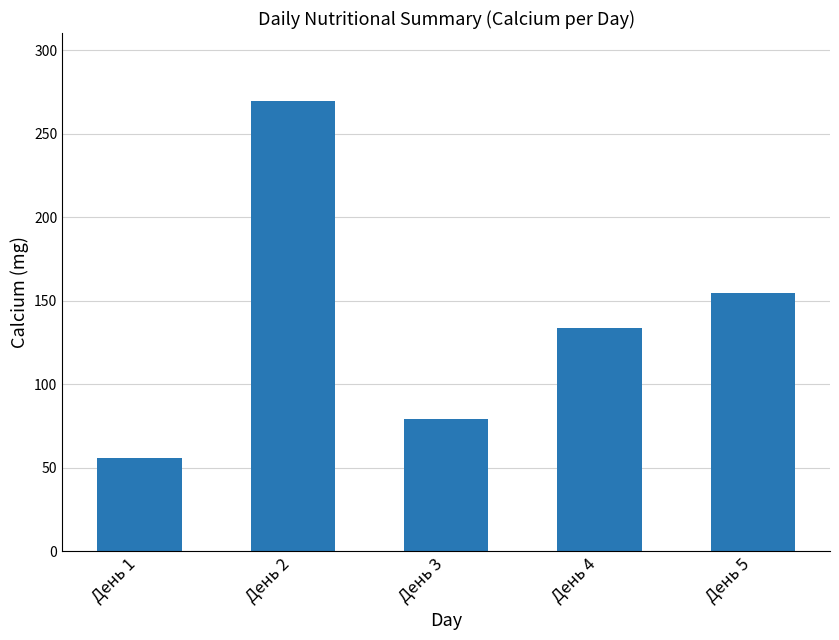

Reading left to right, transcribe all the data shown in this chart.

55.8	270.0	79.5	133.9	154.5